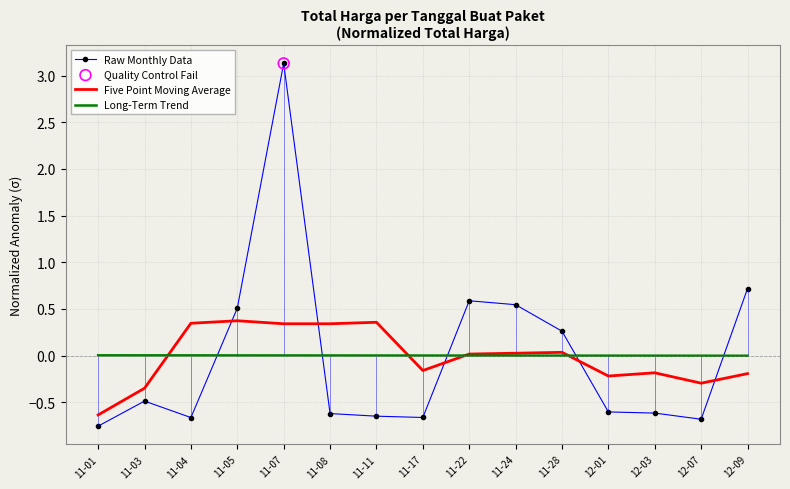

What is the total value across all series at 12-03?

-0.8